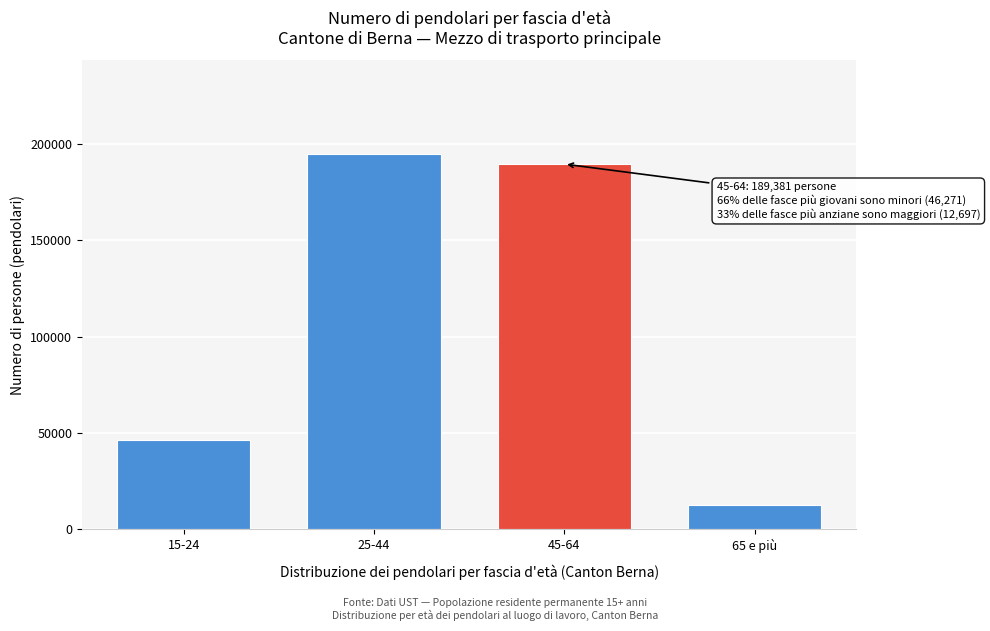

Reading right to left, list all the values displayed in this chart.

65 e più=12696.7	45-64=189381.8	25-44=194531.3	15-24=46270.5